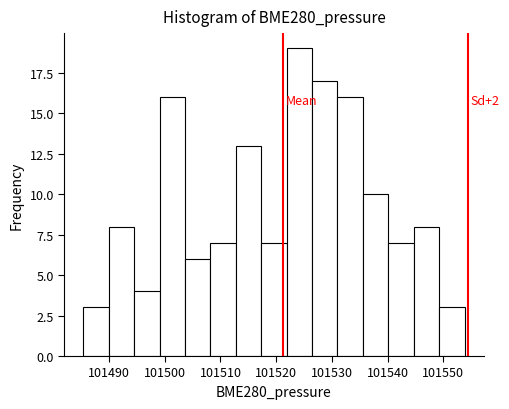

Over which range of the x-axis is the bar tallest?

101522 to 101526